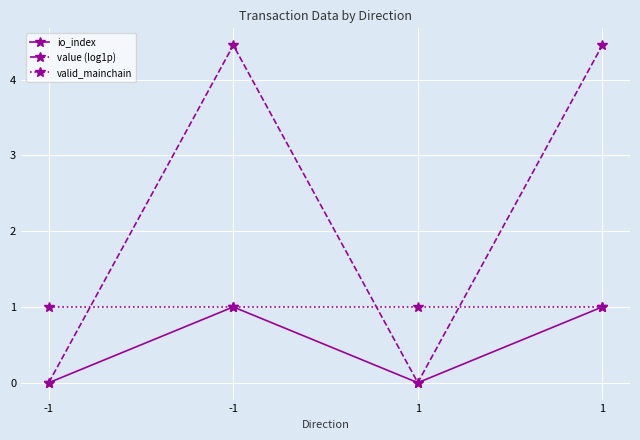

List the series in order of their overall mean, lowest first.

io_index, valid_mainchain, value (log1p)